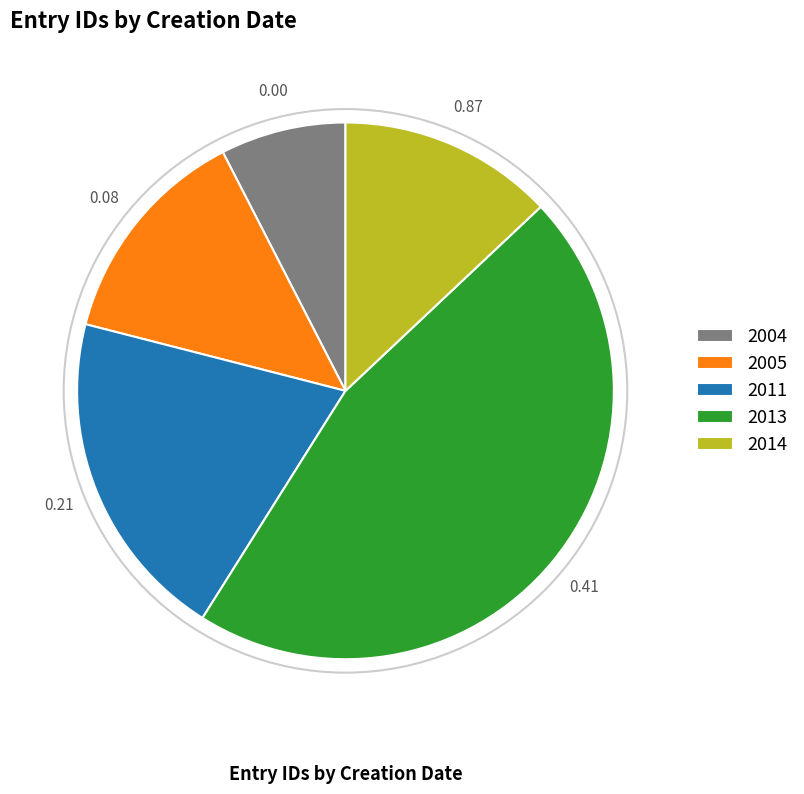

Is 2014 the majority of the pie?

No